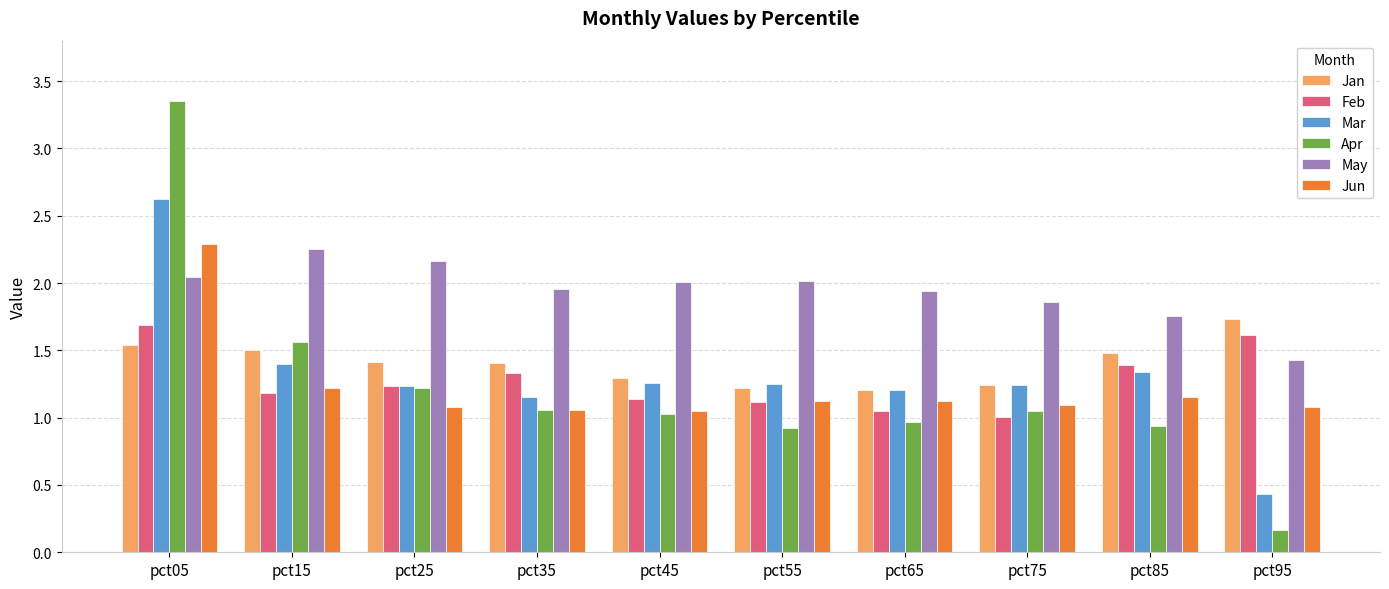

List the series in order of their peak value, lowest first.

Feb, Jan, May, Jun, Mar, Apr